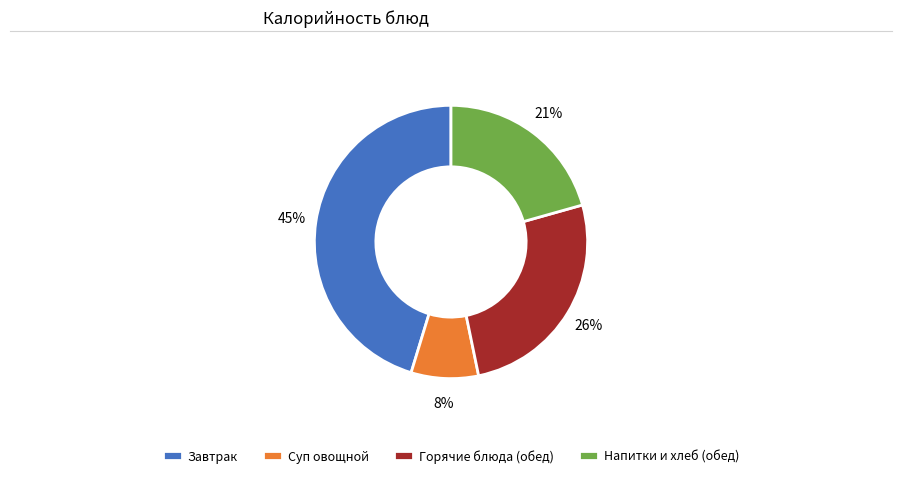

To the nearest percent, what portion does Завтрак represent?

45%